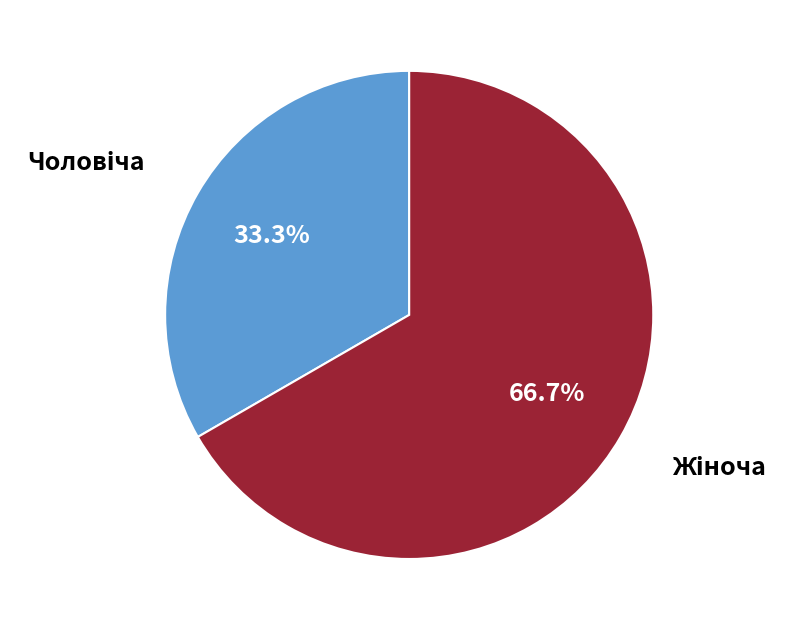

Does any single category account for the majority?

Yes